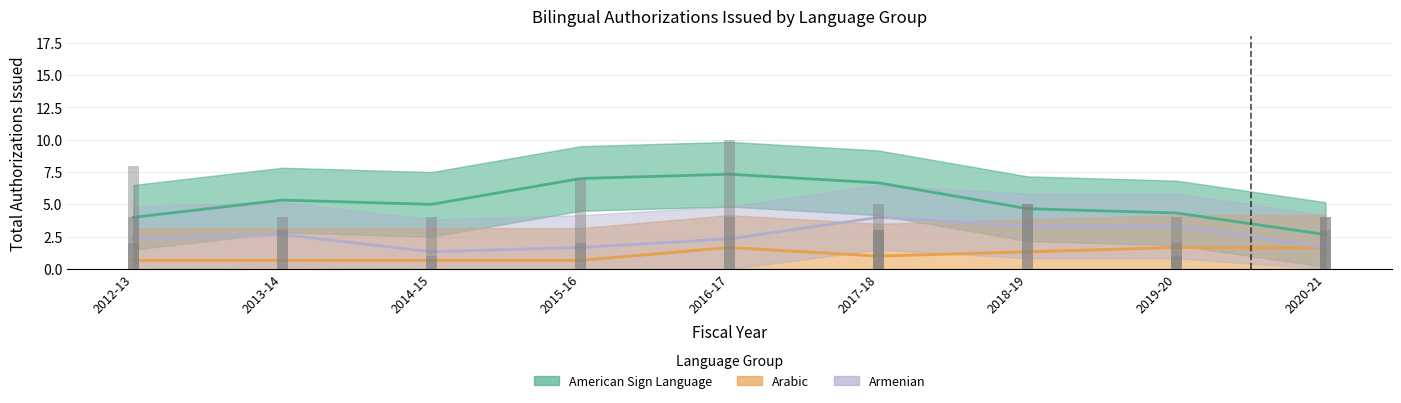

At how many categories does at least one series exceed 1?

9